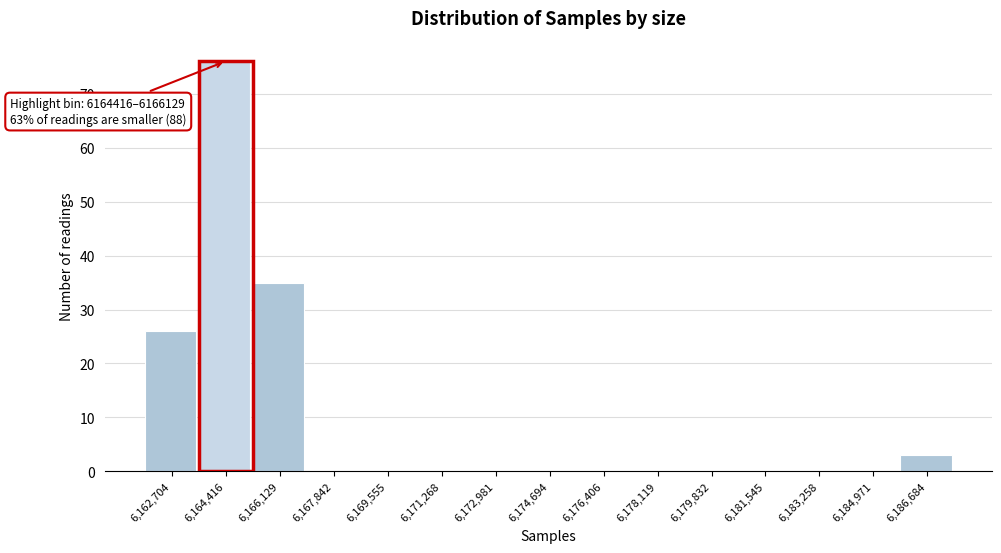

Reading left to right, what are all the values shown in this chart?

6,162,704=26	6,164,416=76	6,166,129=35	6,167,842=0	6,169,555=0	6,171,268=0	6,172,981=0	6,174,694=0	6,176,406=0	6,178,119=0	6,179,832=0	6,181,545=0	6,183,258=0	6,184,971=0	6,186,684=3